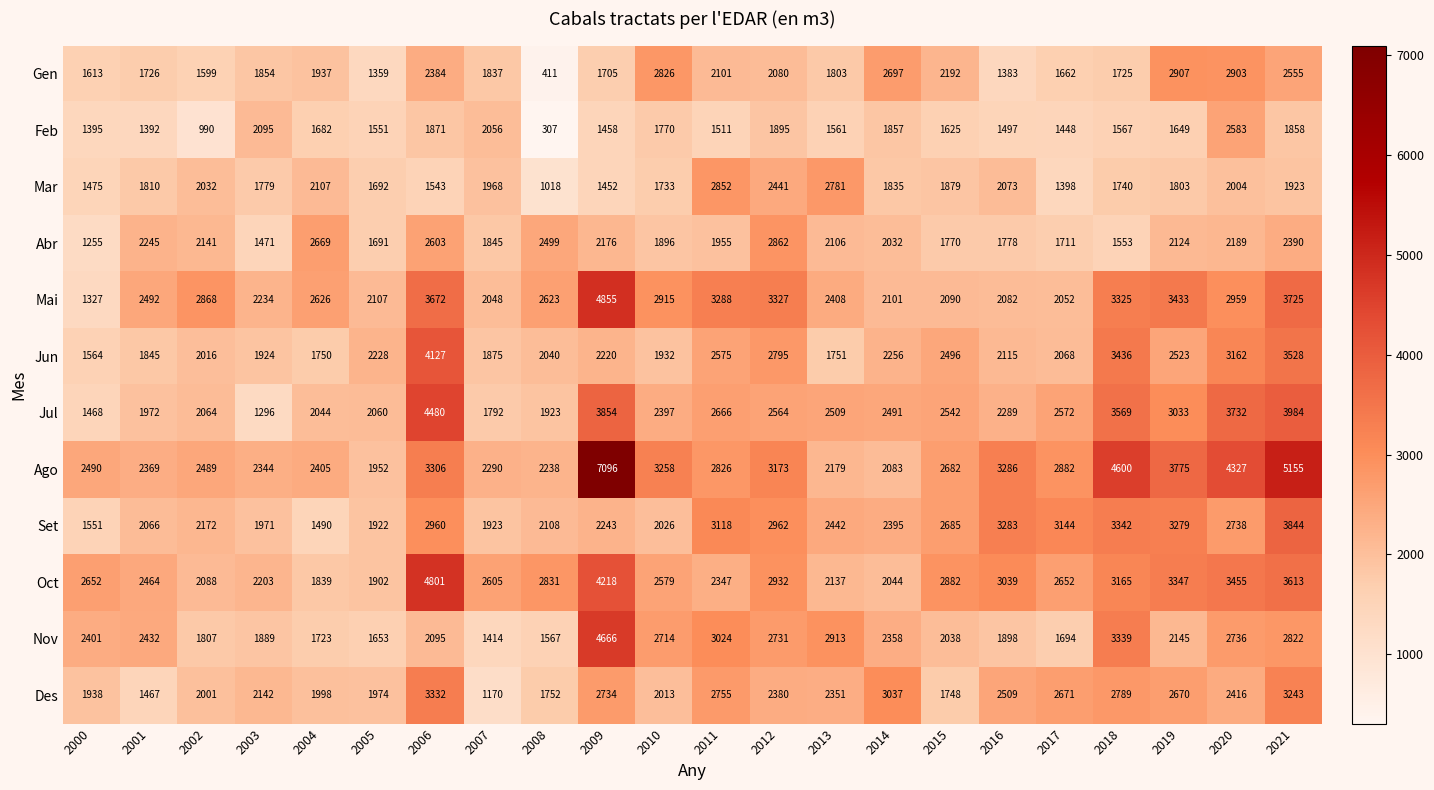

List the series in order of their peak value, highest first.

Ago, Mai, Oct, Nov, Jul, Jun, Set, Des, Gen, Abr, Mar, Feb